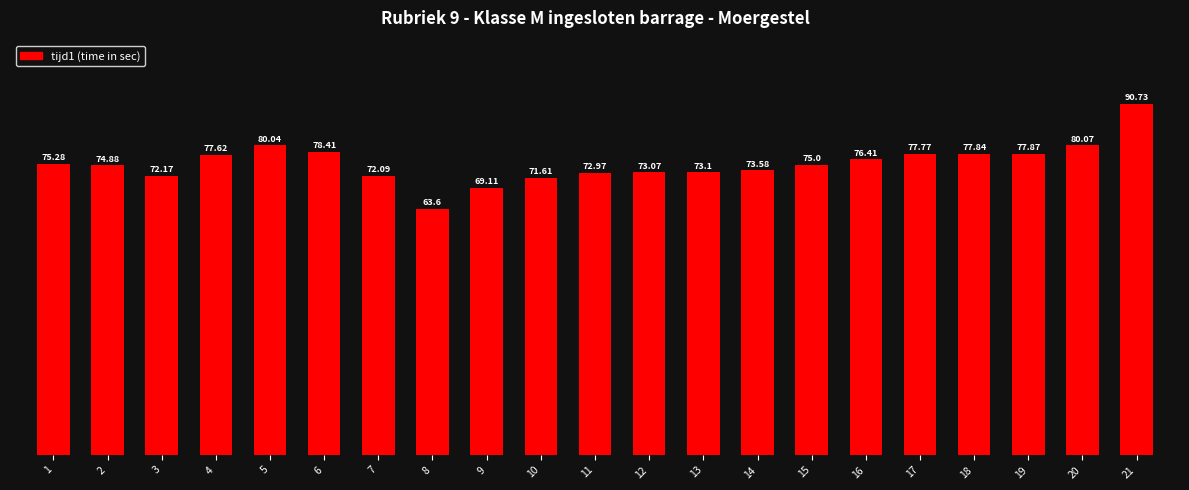

What is the difference between the second highest and minimum values?

16.5